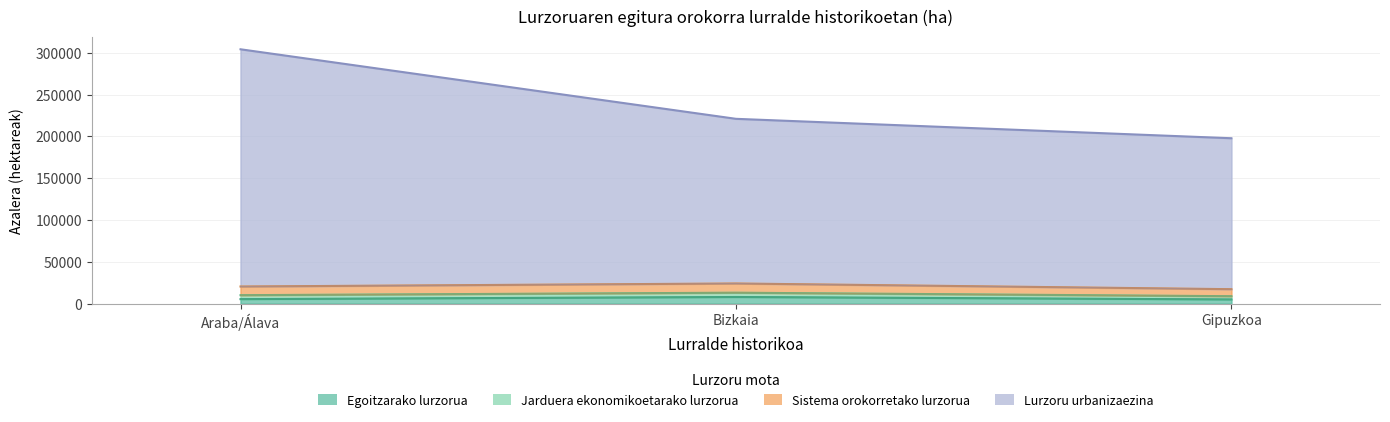

Between Araba/Álava and Bizkaia, which series saw the biggest shift?

Lurzoru urbanizaezina